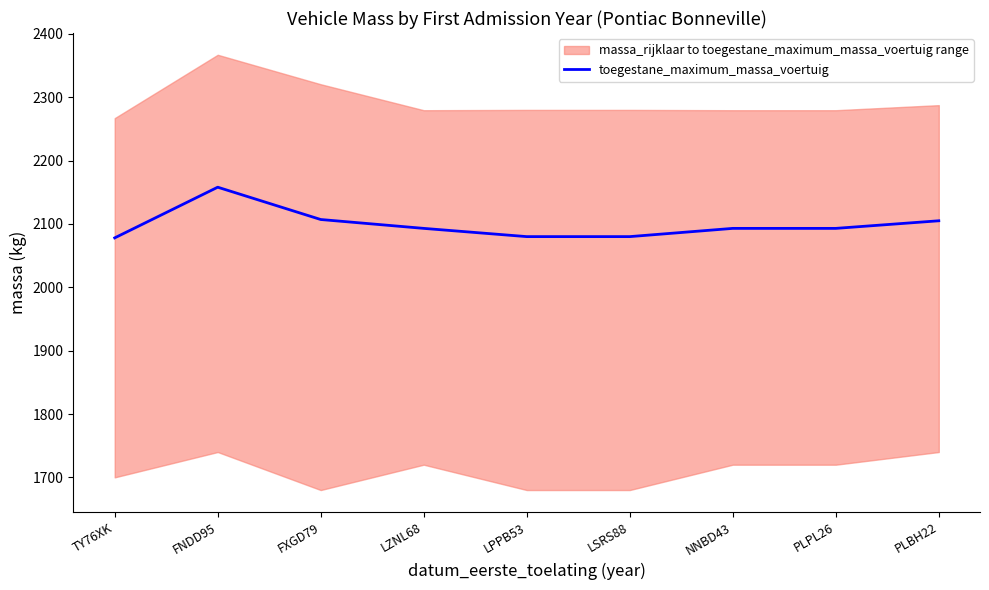

Reading left to right, transcribe all the data shown in this chart.

2078	2158	2107	2093	2080	2080	2093	2093	2105